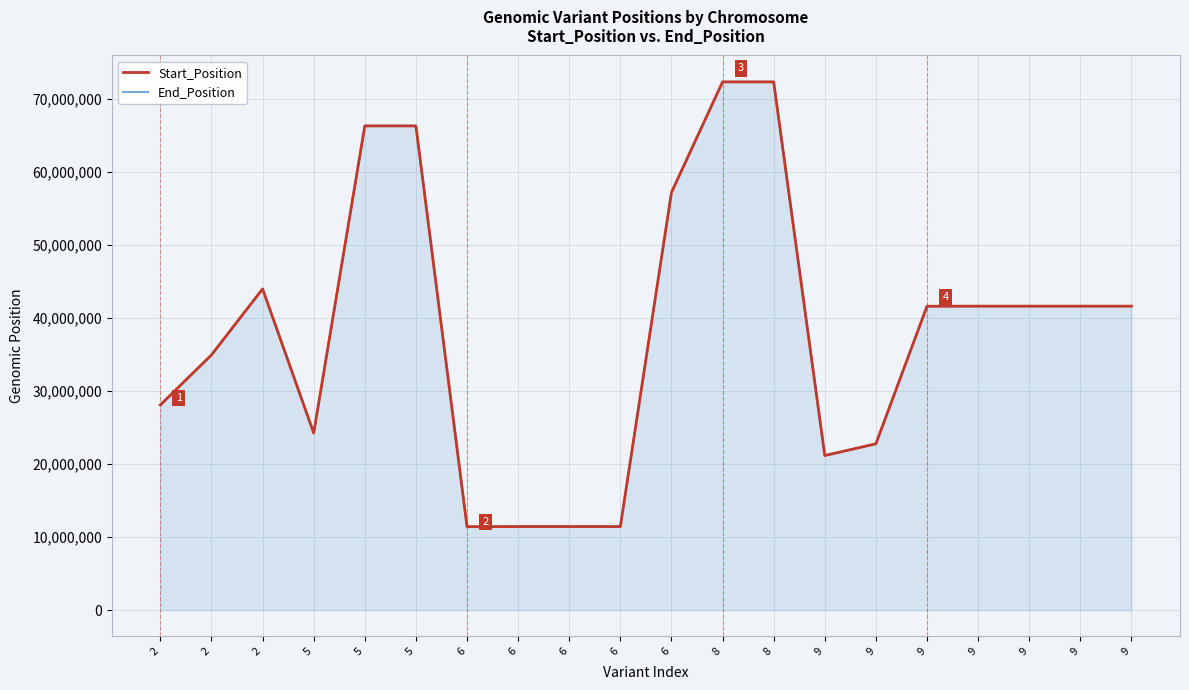

Does the chart have visible grid lines?

Yes